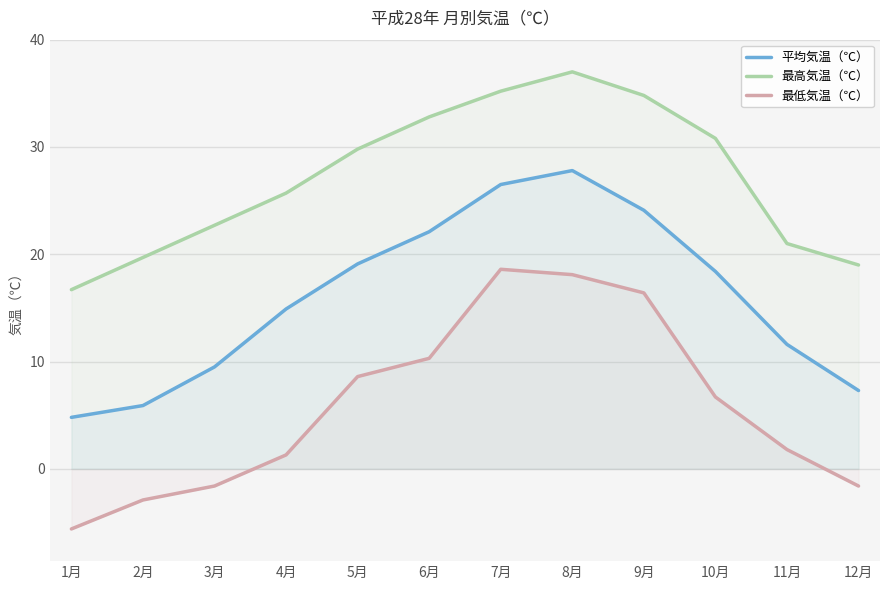

What are all the series names shown in the legend?

平均気温（℃）, 最高気温（℃）, 最低気温（℃）